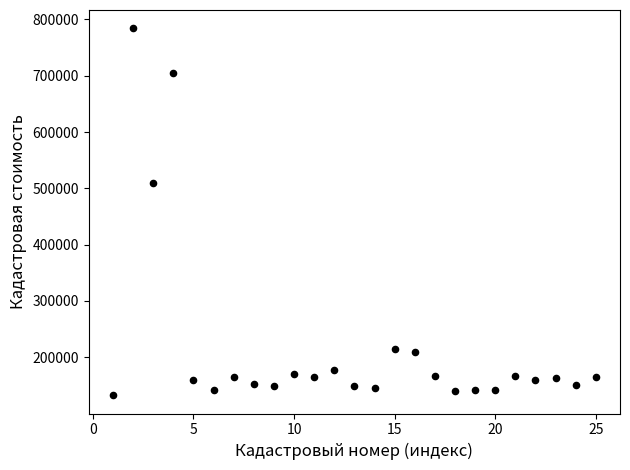

What is the range of X values (max minus min)?

24.0